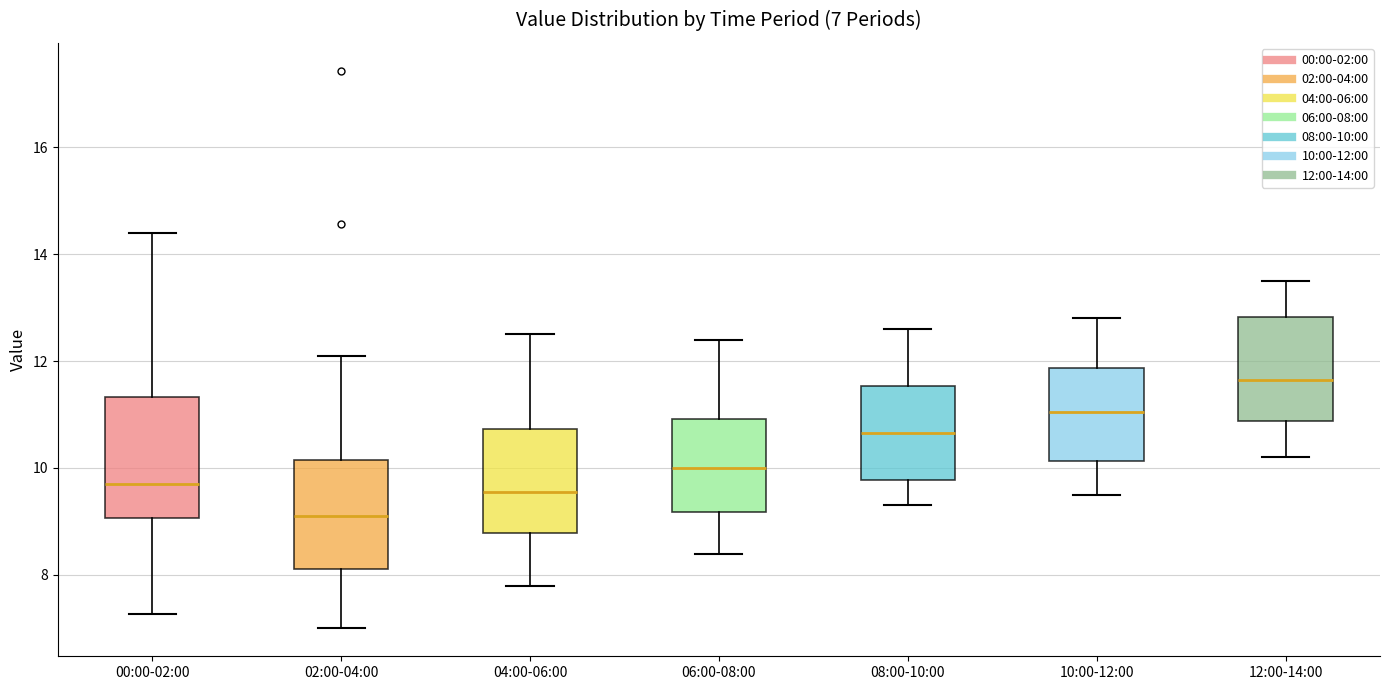

Which box's median line is the highest?

12:00-14:00